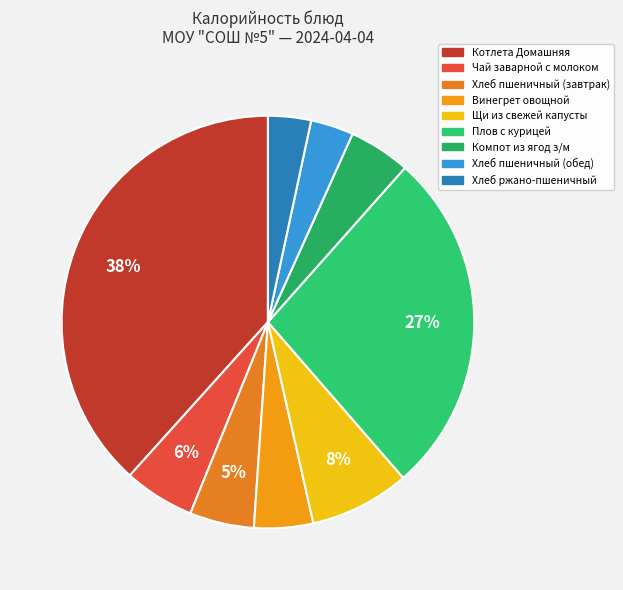

To the nearest percent, what is the average slice percentage?

11%